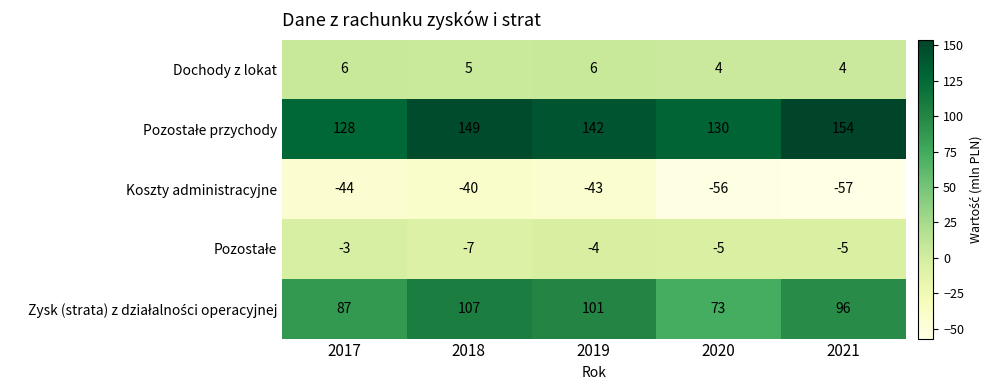

What is the greatest value displayed?

154